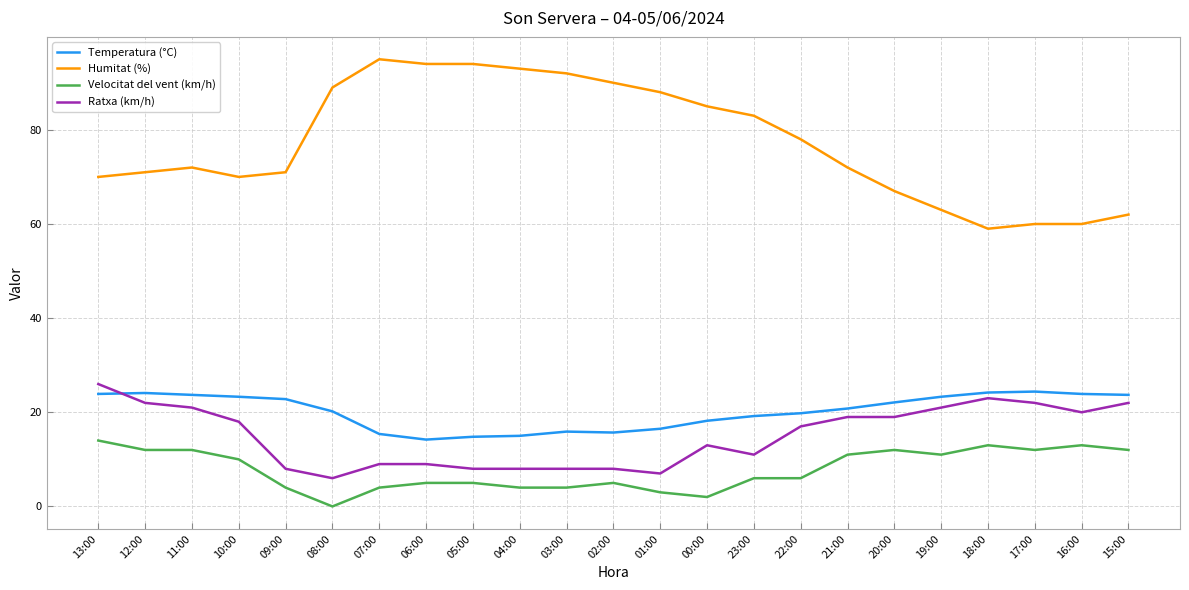

What is the spread (max minus min) of values at 10:00?

60.0